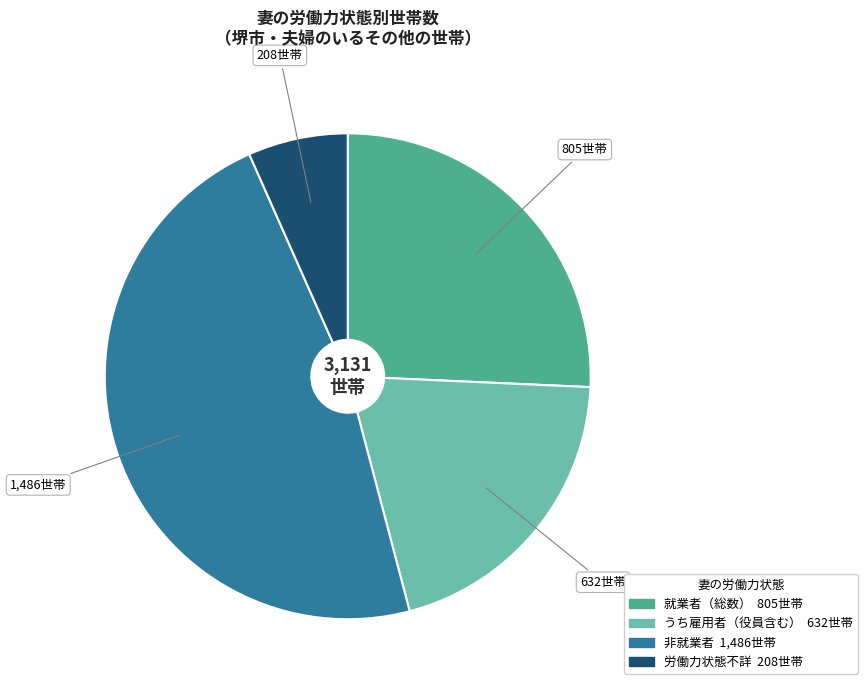

Is there any slice that represents more than half of the pie?

No